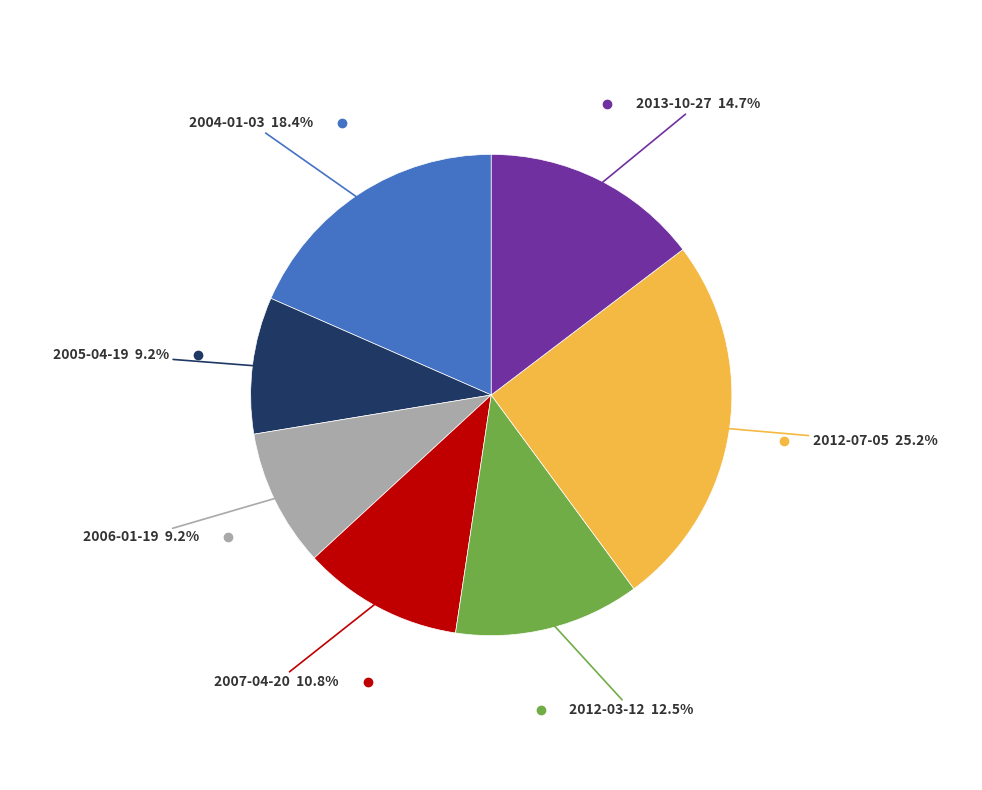

Is there any slice that represents more than half of the pie?

No